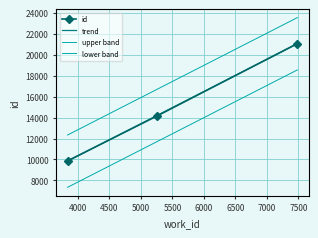

Reading right to left, transcribe all the data shown in this chart.

7484=21082	5250=14145	3834=9866